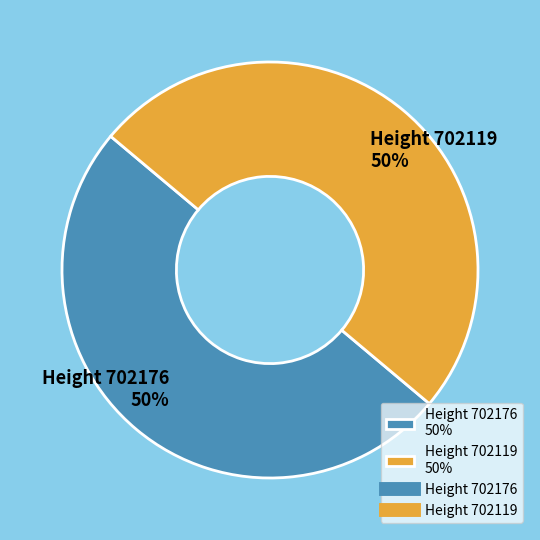

What is the ratio of the value at Height 702176 50% to the value at Height 702119 50%?

1.0